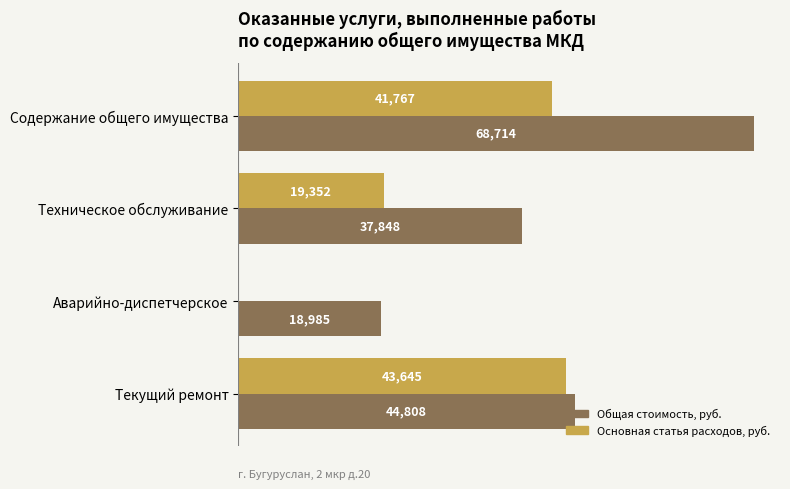

At which category does the chart reach its peak across all series?

Содержание общего имущества